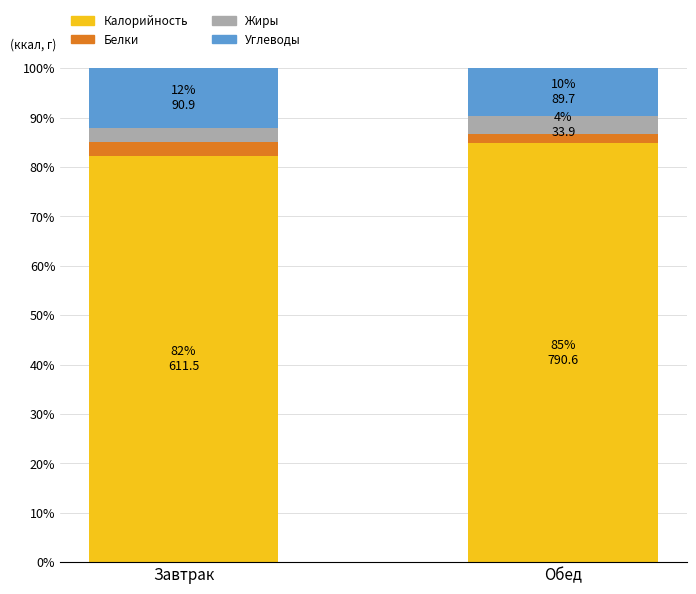

What are all the series names shown in the legend?

Калорийность, Белки, Жиры, Углеводы